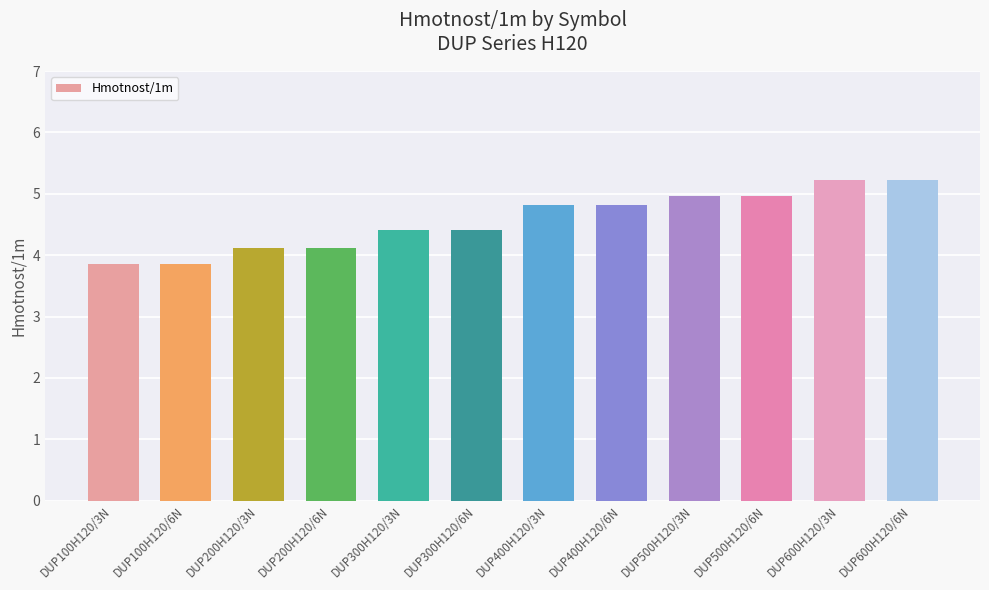

At which label does the data first exceed 4?

DUP200H120/3N